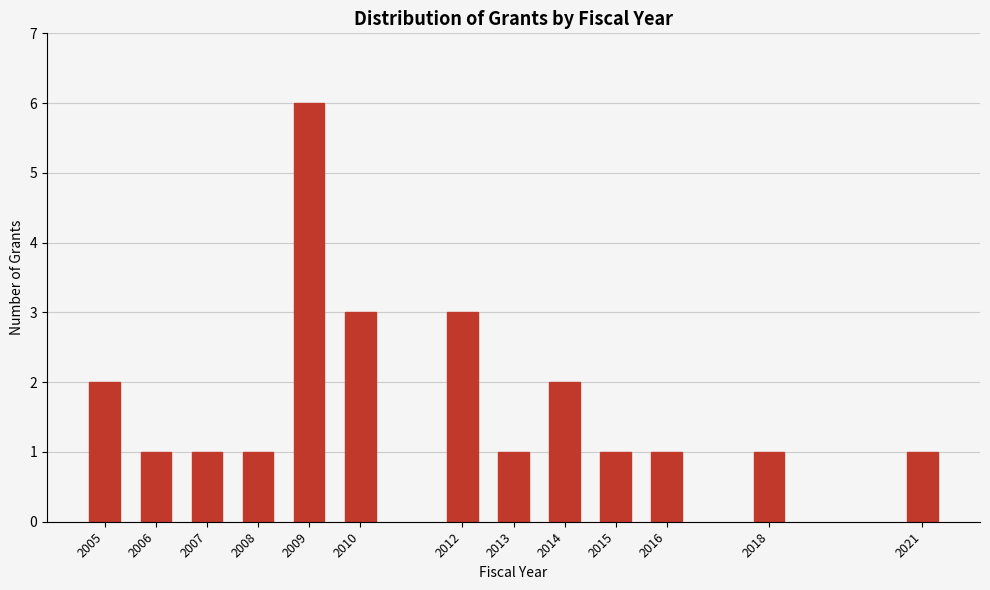

Reading left to right, what are all the values shown in this chart?

2	1	1	1	6	3	3	1	2	1	1	1	1